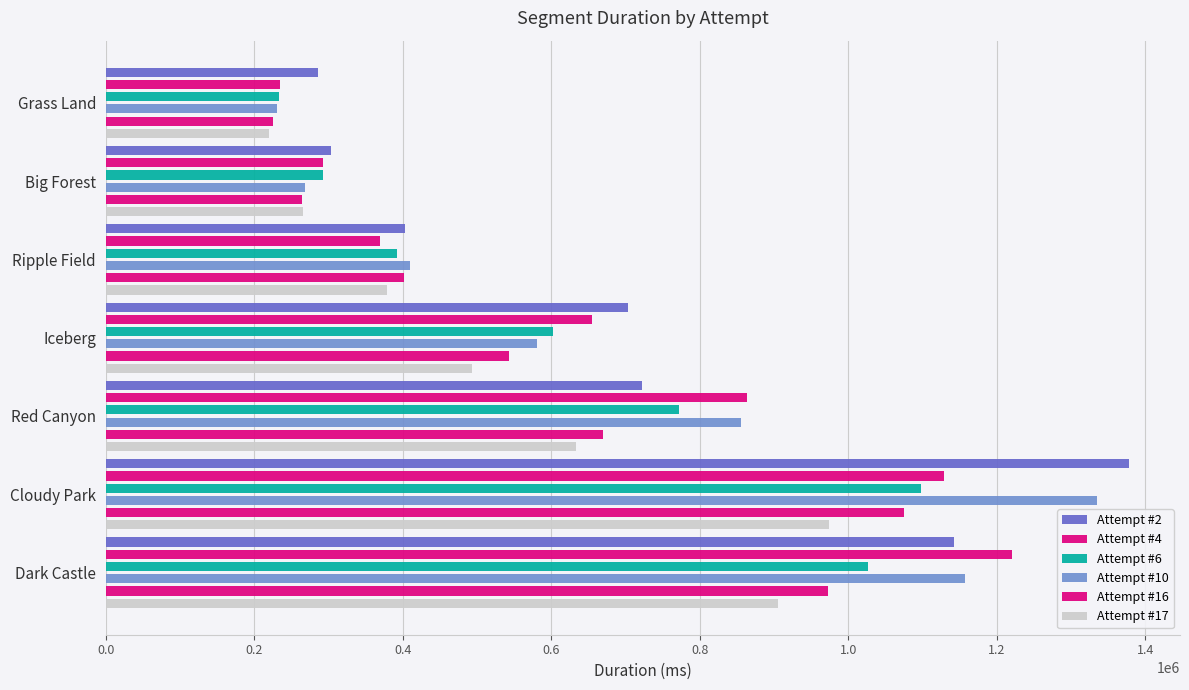

The value of Attempt #6 at 0.2 is 419749. True or false?

False